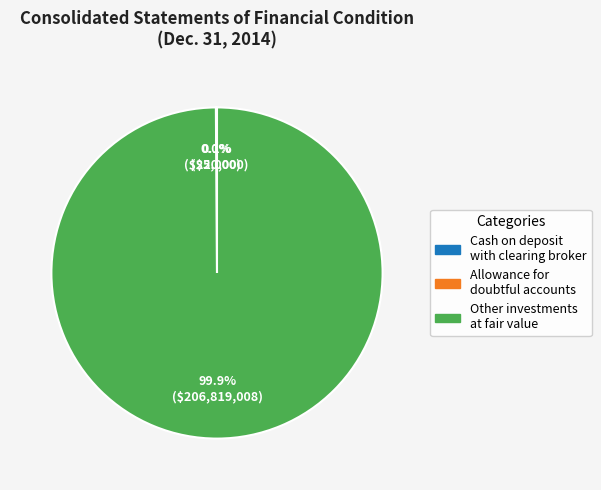

Which slice is the largest?

Other investments at fair value